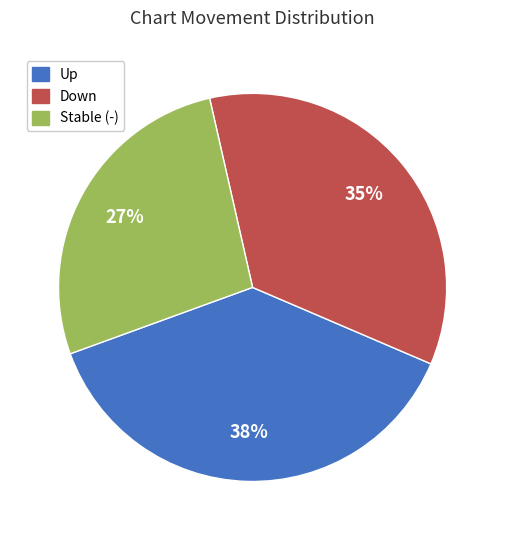

To the nearest percent, what is the difference between the largest and smallest slice percentages?

11%